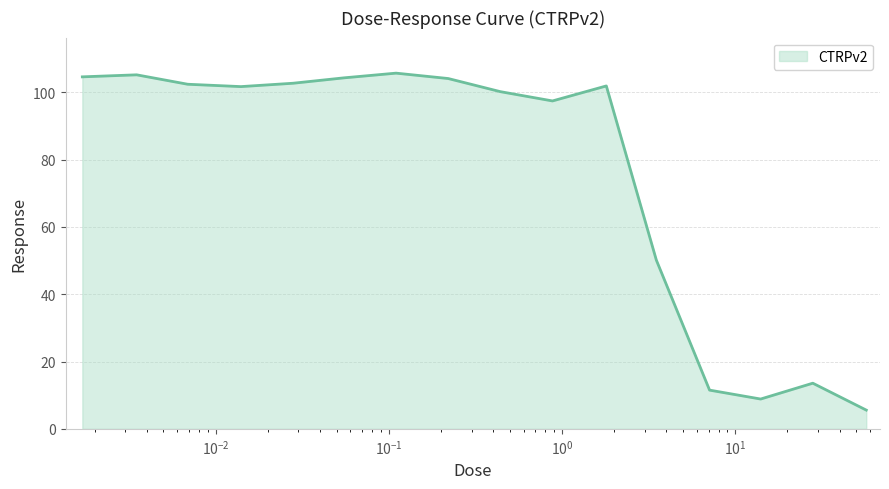

What is the minimum value shown in the chart?

5.6